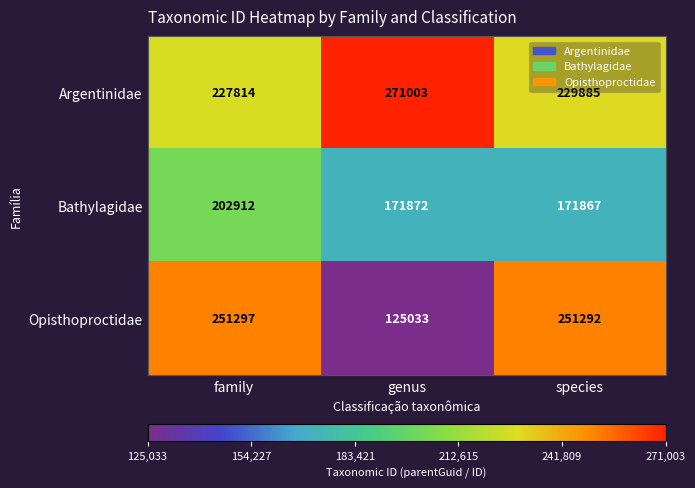

Reading left to right, extract all data points from this chart.

Argentinidae: family=227814	genus=271003	species=229885
Bathylagidae: family=202912	genus=171872	species=171867
Opisthoproctidae: family=251297	genus=125033	species=251292